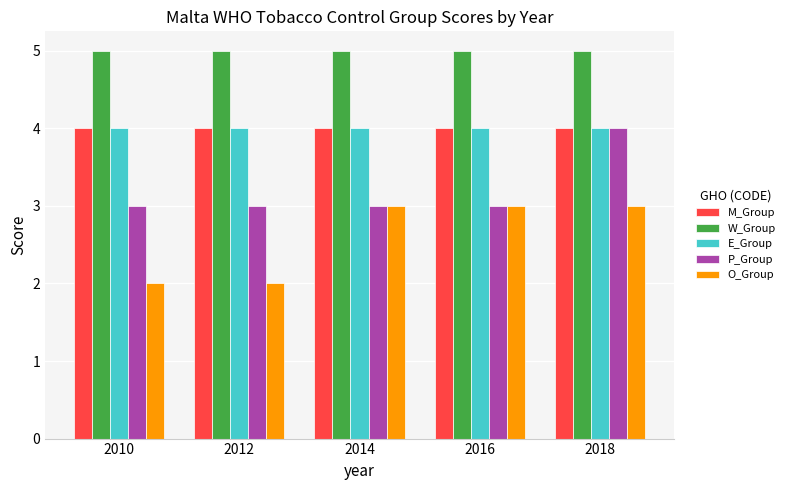

The E_Group series shows 6 at 2014. True or false?

False